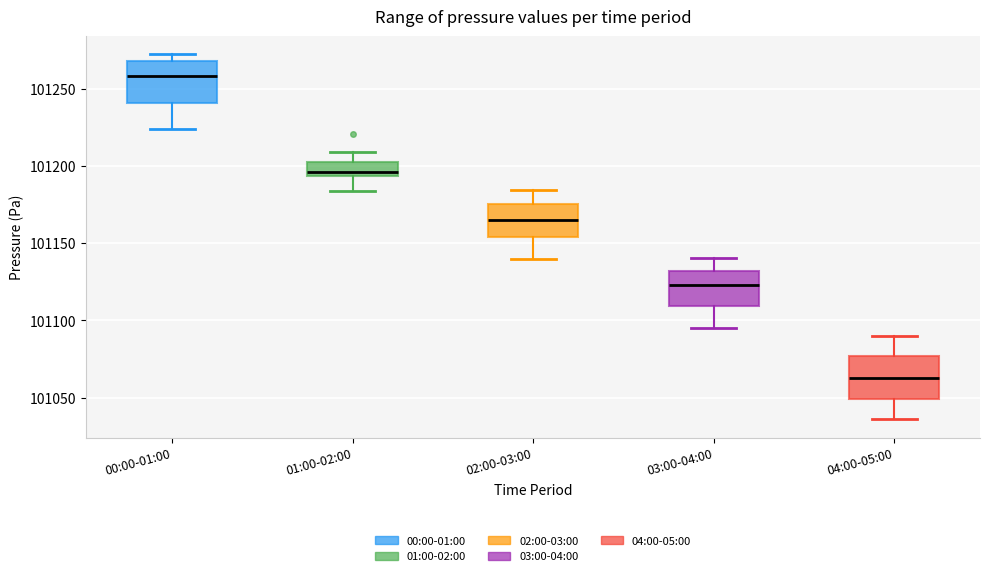

Which box has the highest median line?

00:00-01:00